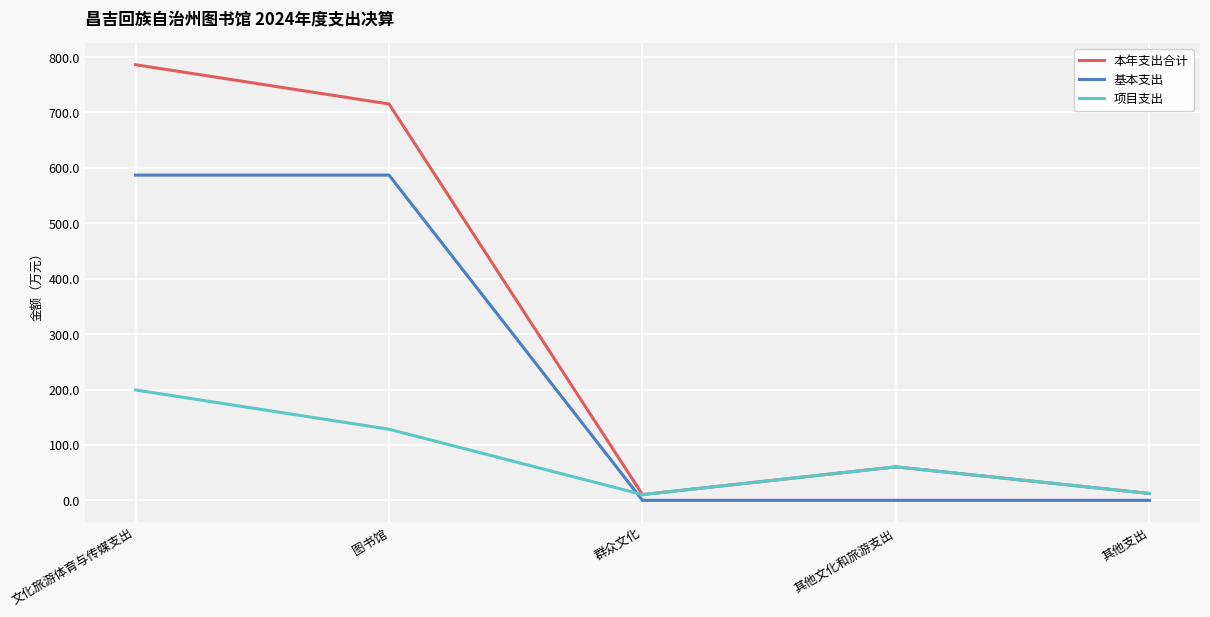

True or false: 基本支出 and 本年支出合计 cross at least once.

False